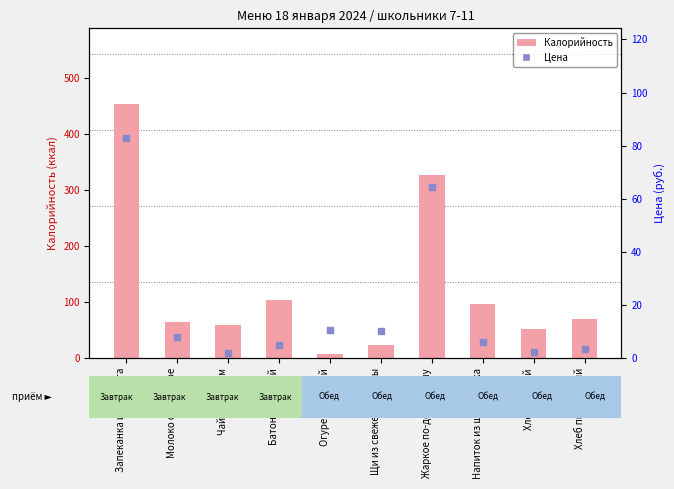

At how many categories does at least one series exceed 116?

2